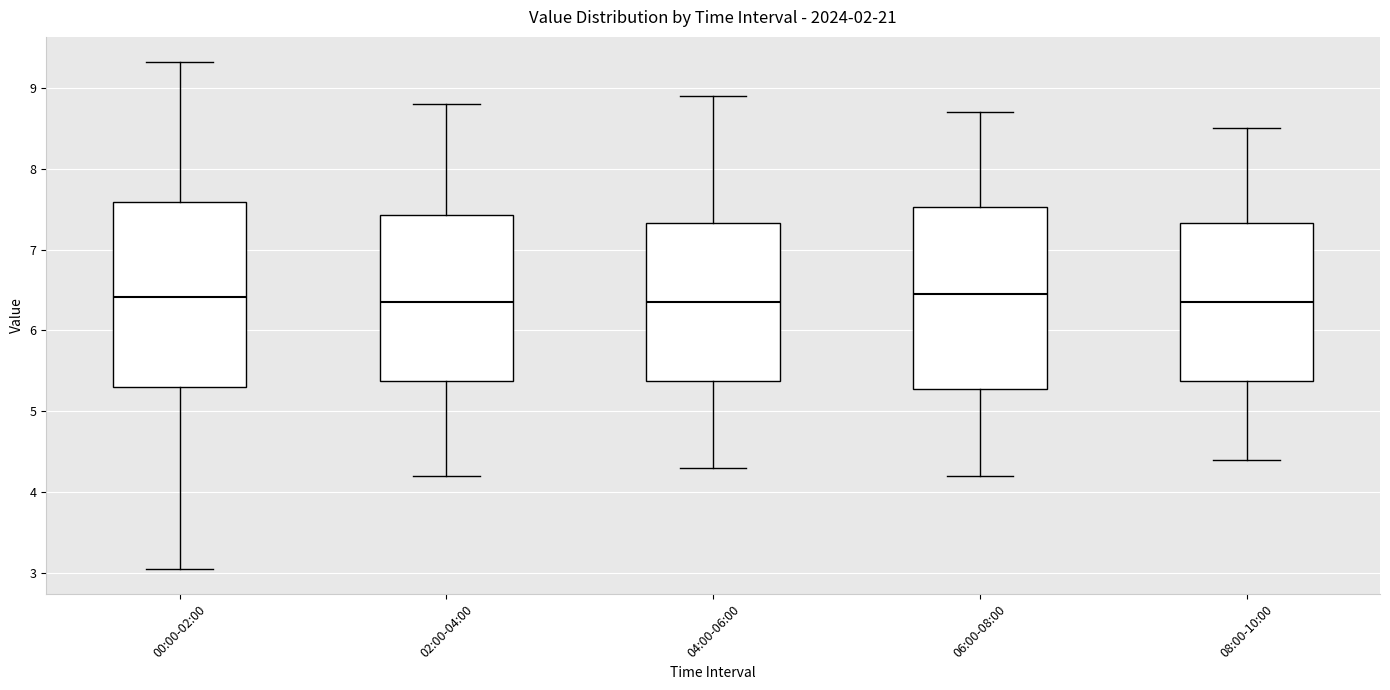

Where is the upper edge of the box for 04:00-06:00 on the y-axis? The values are not printed on the chart, so give them approximately, as read against the axis.

7.3